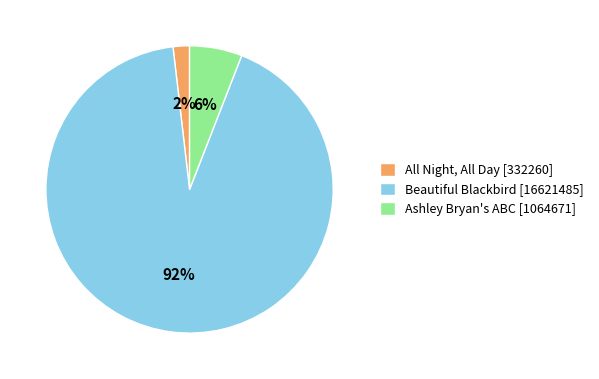

Is the sum of All Night, All Day [332260] and Ashley Bryan's ABC [1064671] greater than half?

No